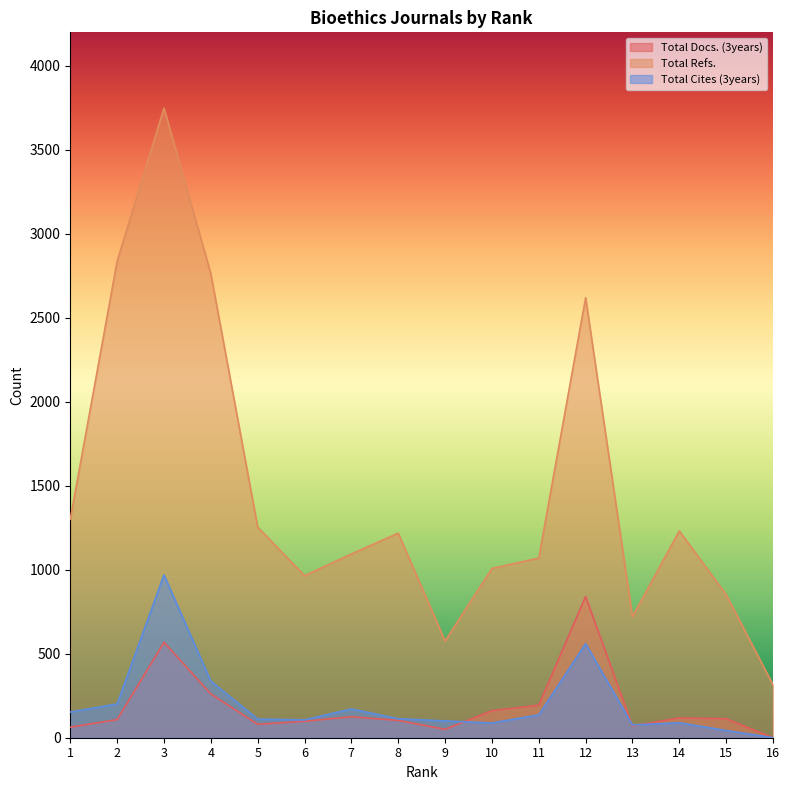

How many lines are shown in the chart?

3